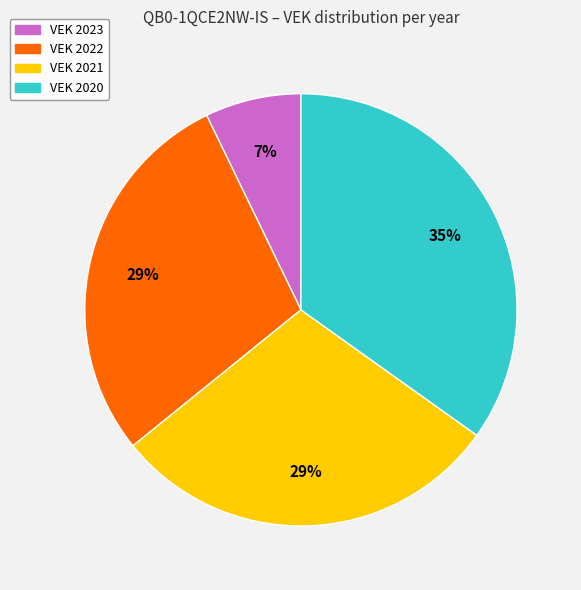

To the nearest percent, what is the difference between the largest and smallest slice percentages?

28%